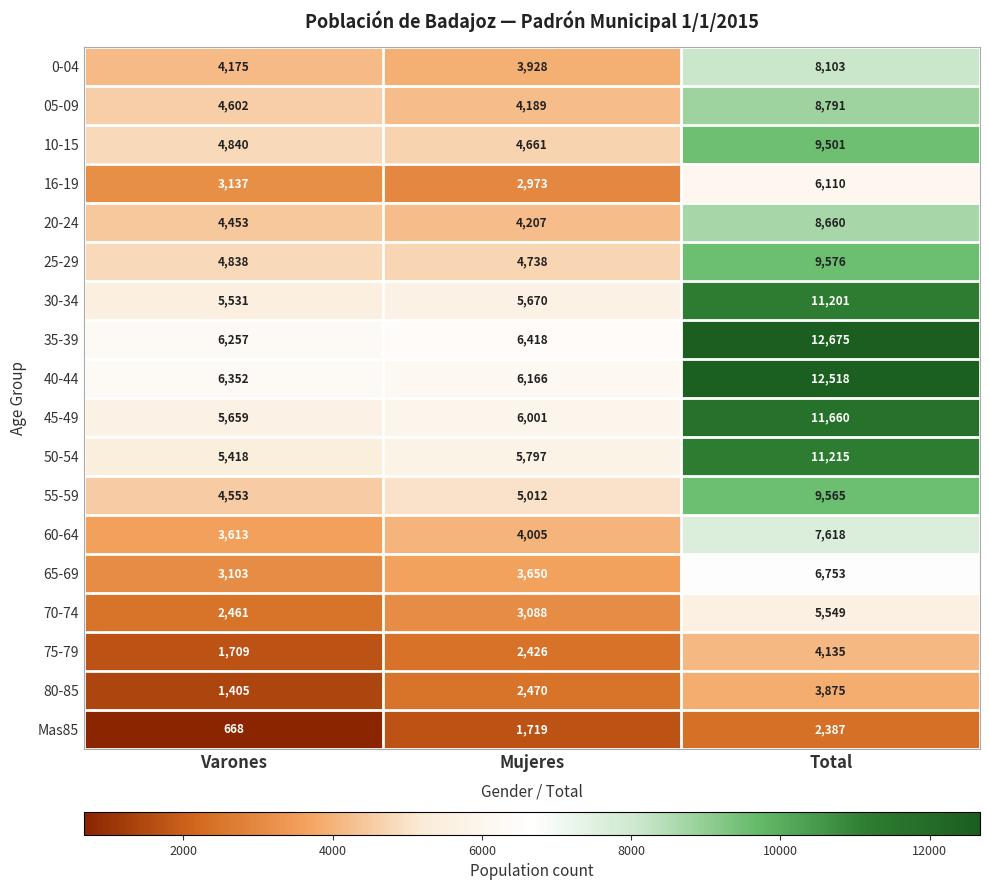

Which series has the largest total across all categories?

35-39